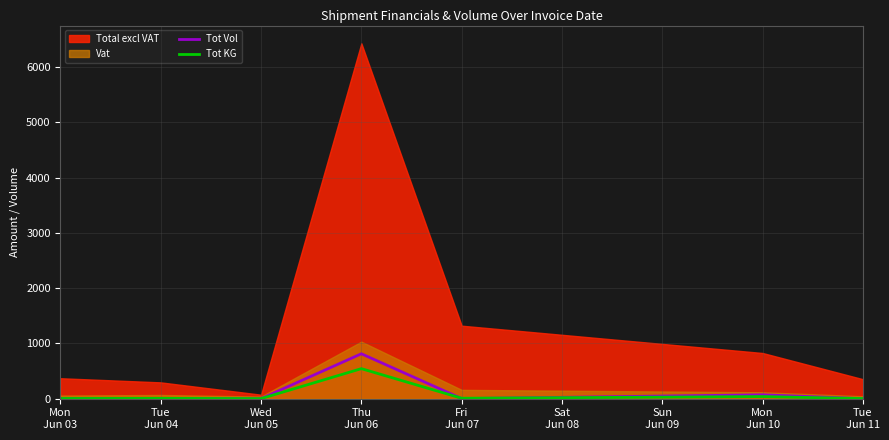

What is the average value of the Tot KG series?

86.0